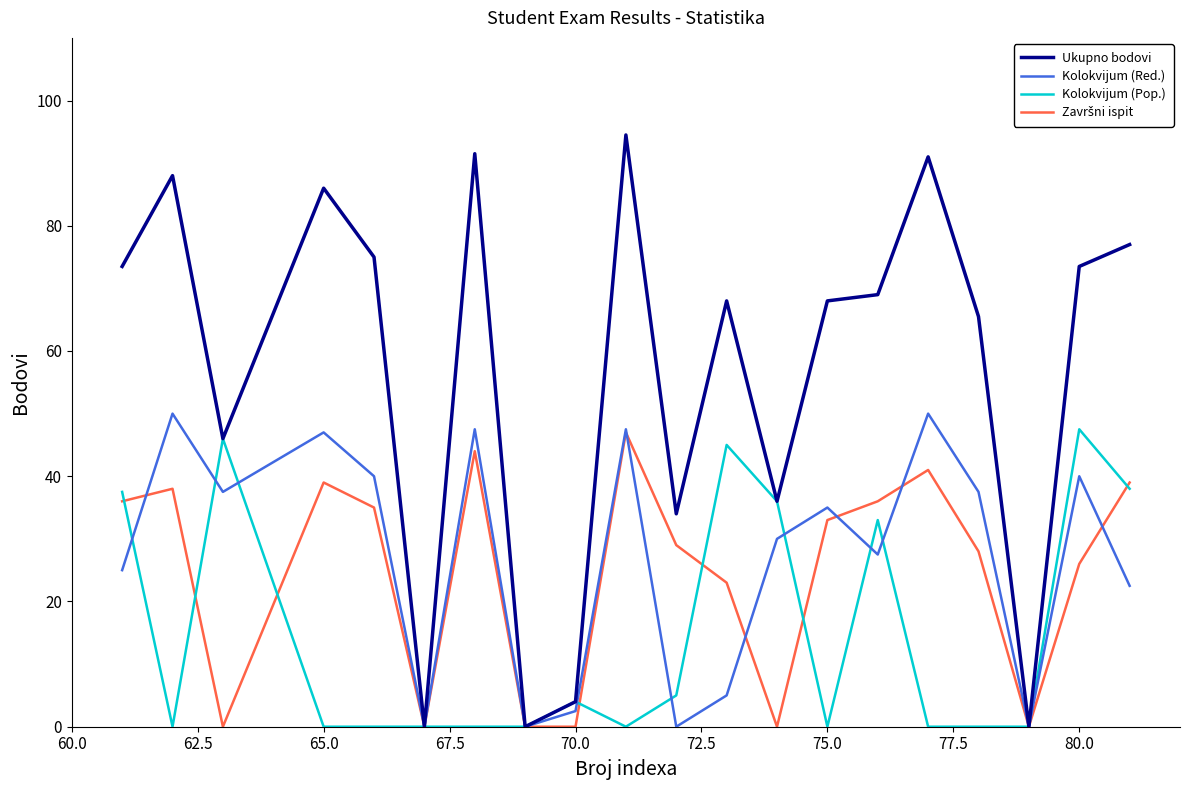

Which series has the largest range (max minus min)?

Ukupno bodovi